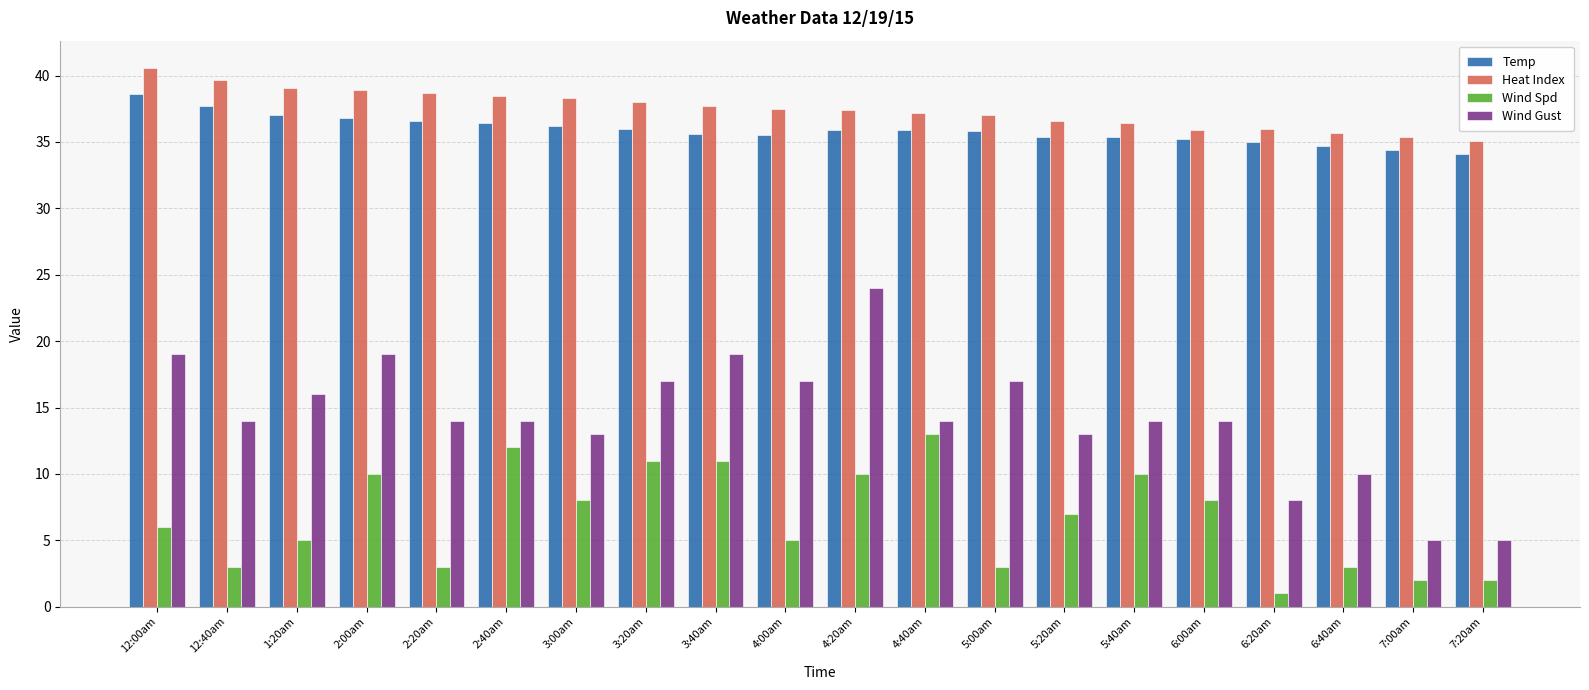

Rank the series at 2:40am from lowest to highest value.

Wind Spd, Wind Gust, Temp, Heat Index